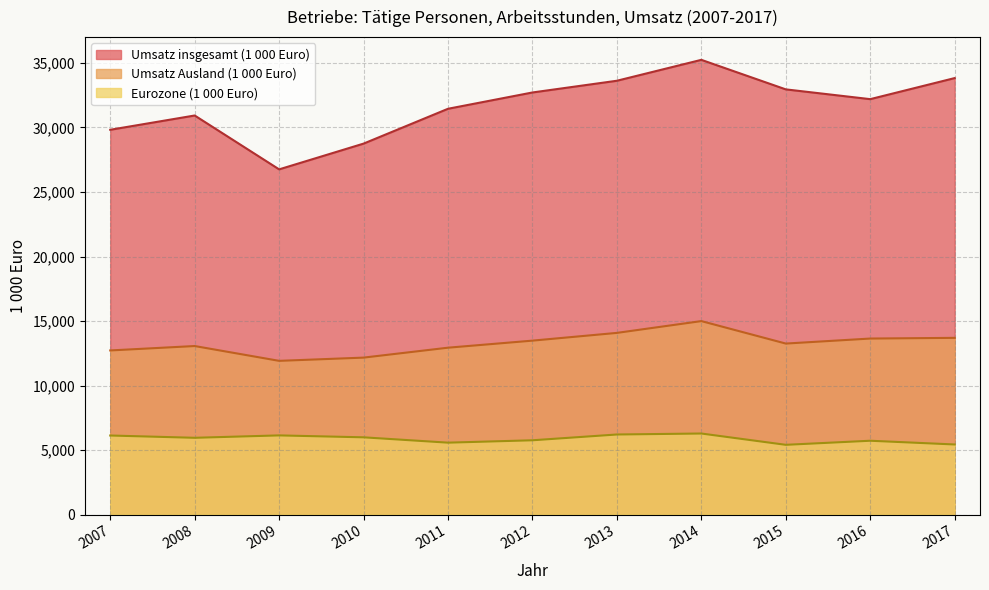

The Umsatz insgesamt series shows 49671.8 at 2008. True or false?

False